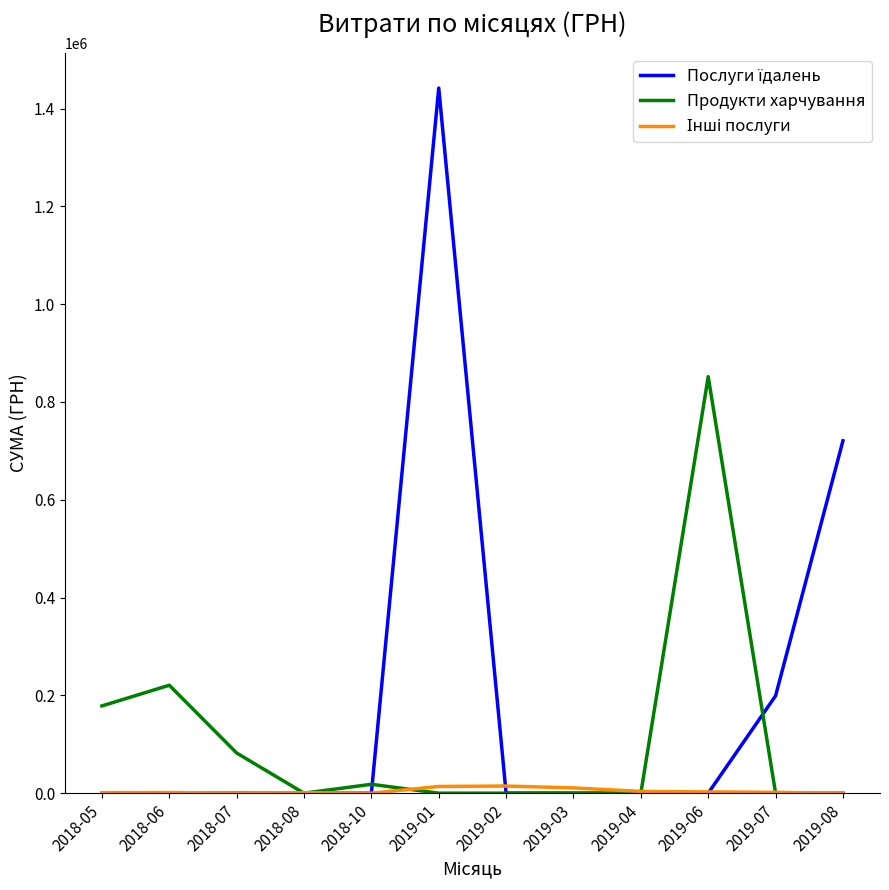

What is the greatest value displayed?

1441837.8